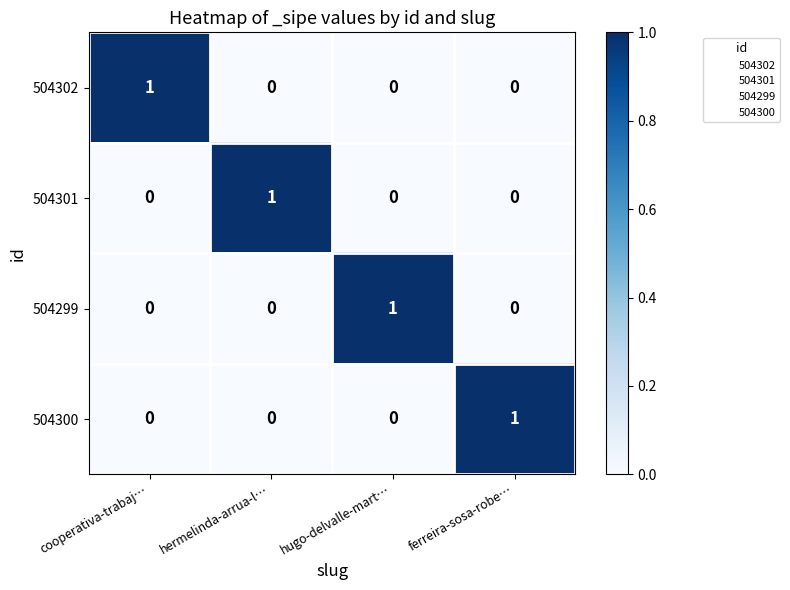

Reading right to left, extract all data points from this chart.

504302: ferreira-sosa-robe…=0	hugo-delvalle-mart…=0	hermelinda-arrua-l…=0	cooperativa-trabaj…=1
504301: ferreira-sosa-robe…=0	hugo-delvalle-mart…=0	hermelinda-arrua-l…=1	cooperativa-trabaj…=0
504299: ferreira-sosa-robe…=0	hugo-delvalle-mart…=1	hermelinda-arrua-l…=0	cooperativa-trabaj…=0
504300: ferreira-sosa-robe…=1	hugo-delvalle-mart…=0	hermelinda-arrua-l…=0	cooperativa-trabaj…=0